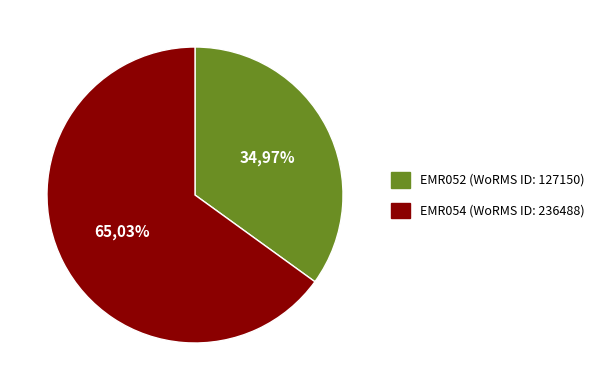

Which has a higher value, EMR054 or EMR052?

EMR054